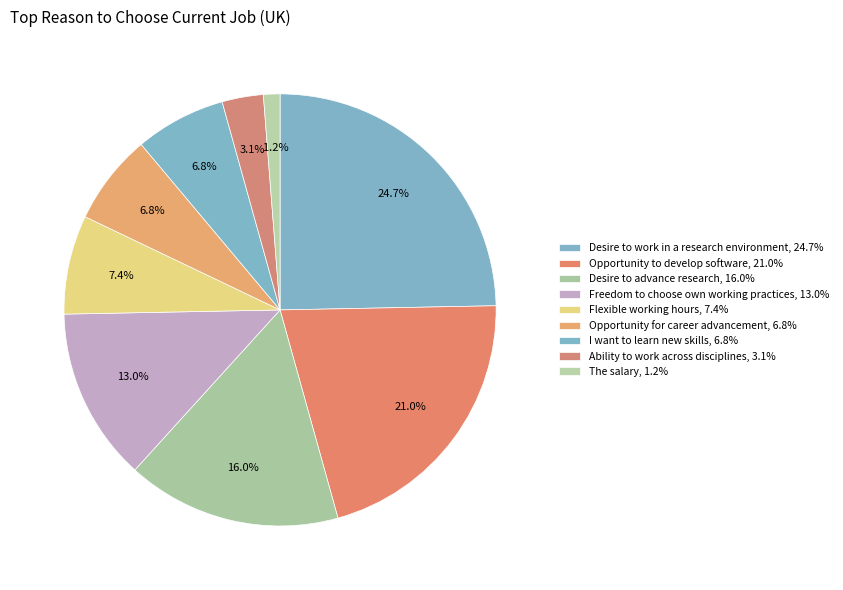

Which has a higher value, Desire to advance research or The salary?

Desire to advance research